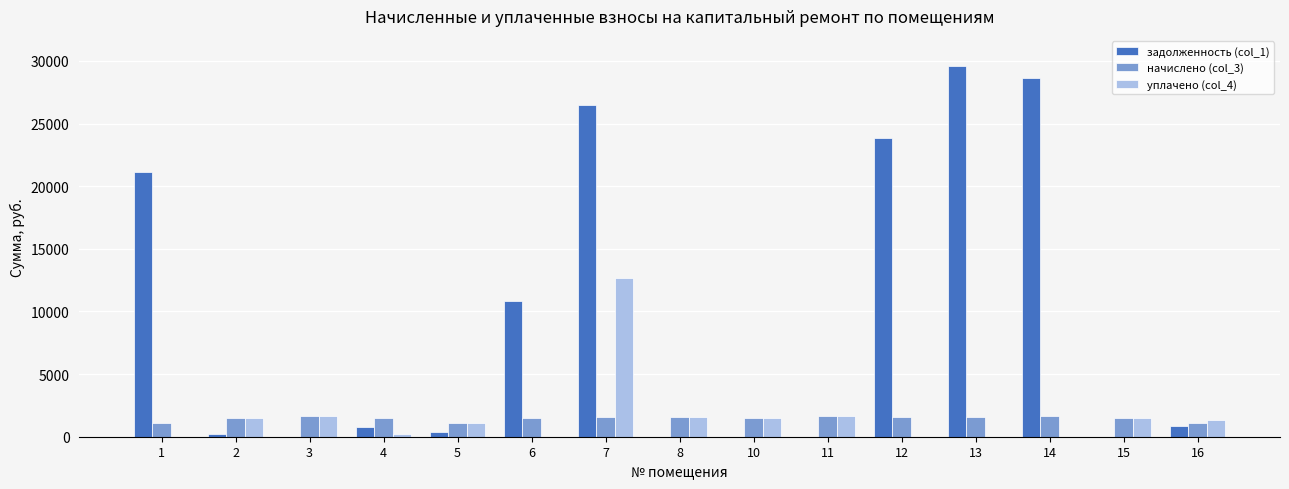

How many groups of bars are there?

15